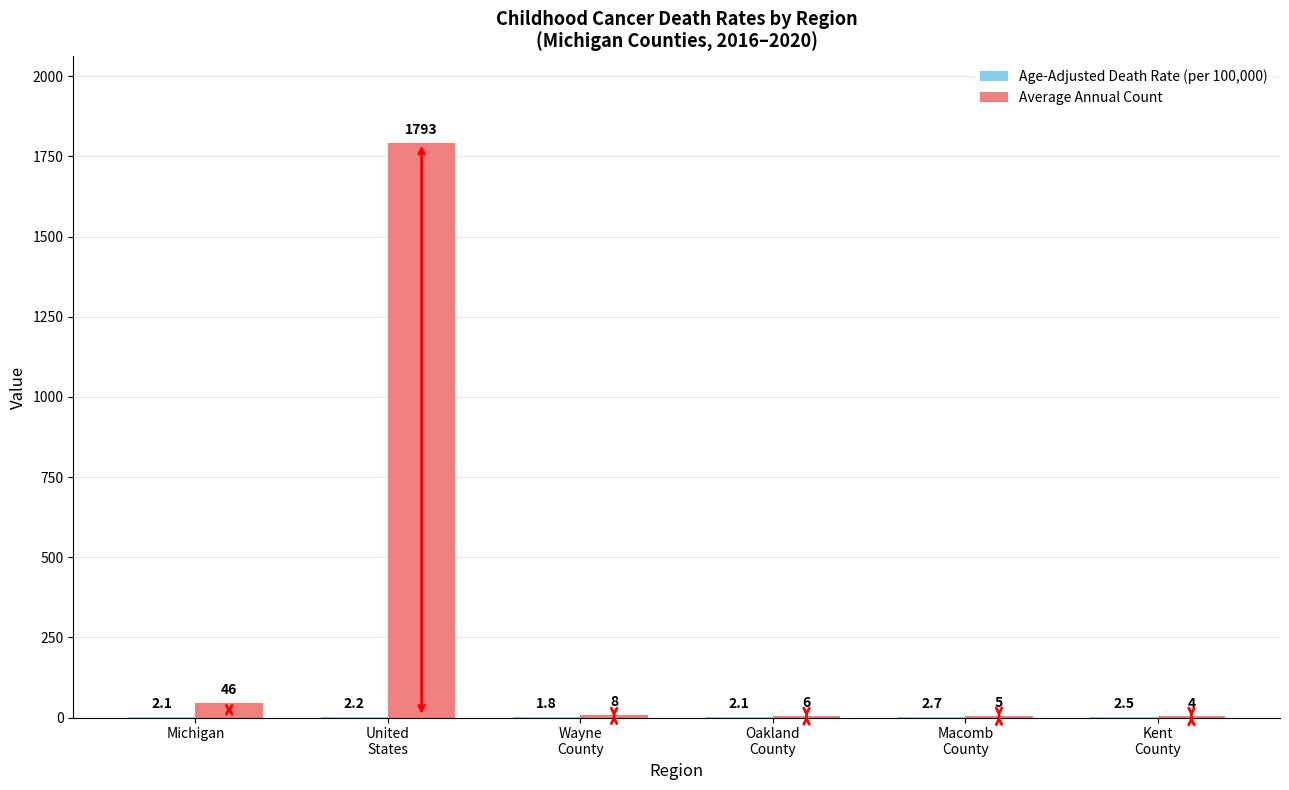

Which series has the largest range (max minus min)?

Average Annual Count